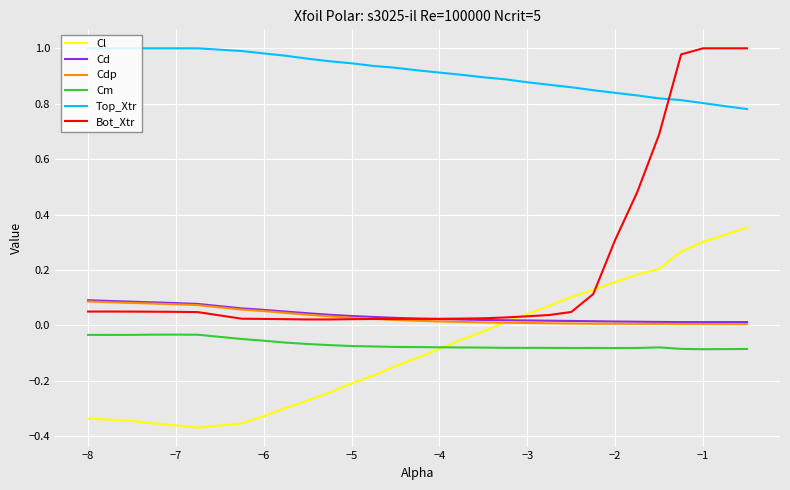

Which series has the largest total across all categories?

Top_Xtr